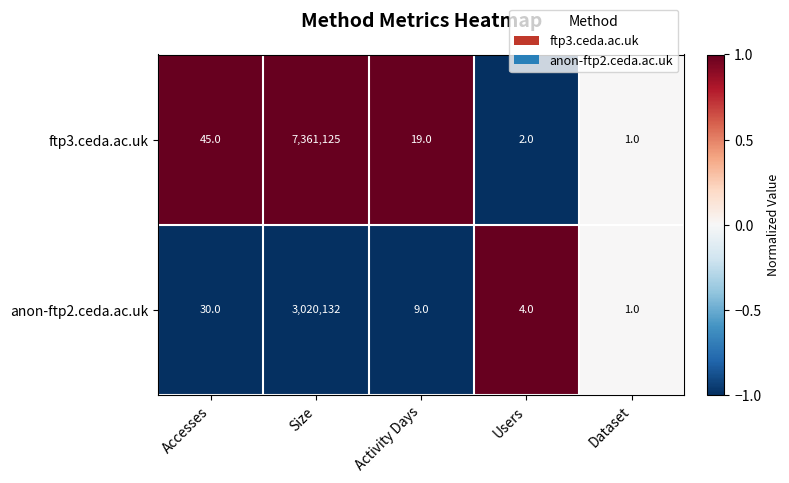

What is the total value across all series at Users?

6